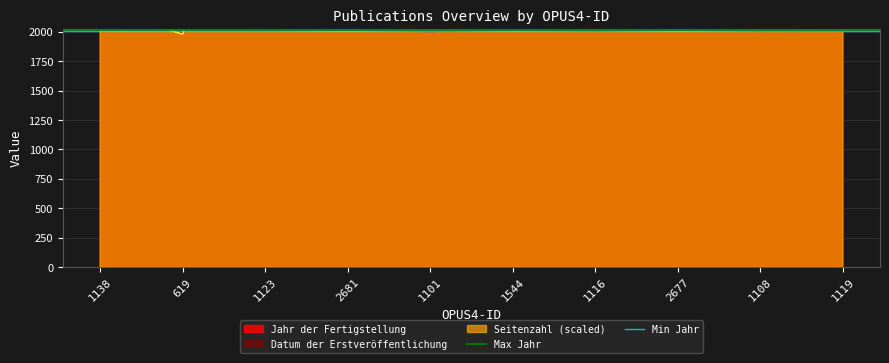

At which label is Max Jahr closest to 2018?

1138